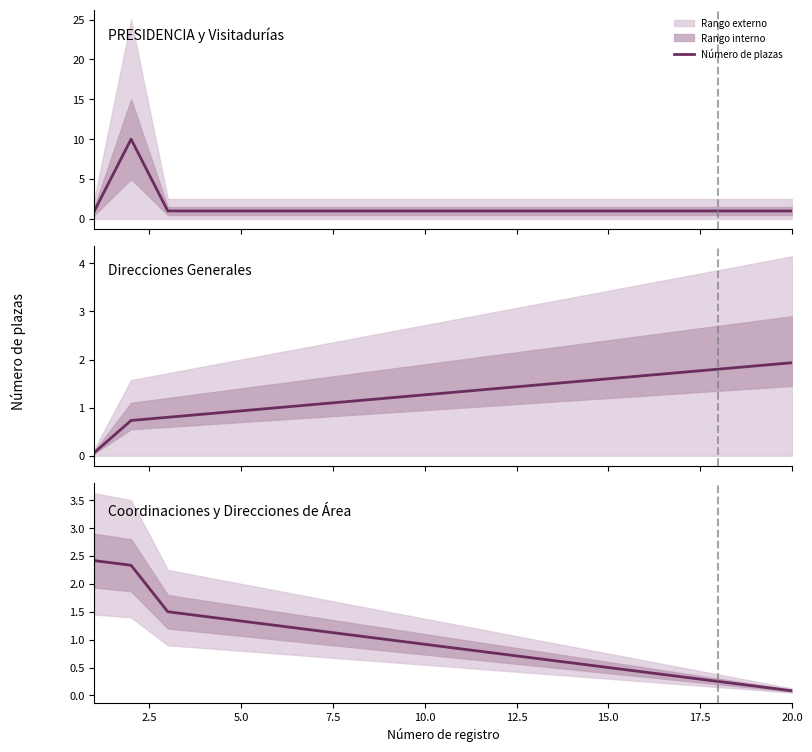

What is the difference between the maximum and second lowest values?

2.2